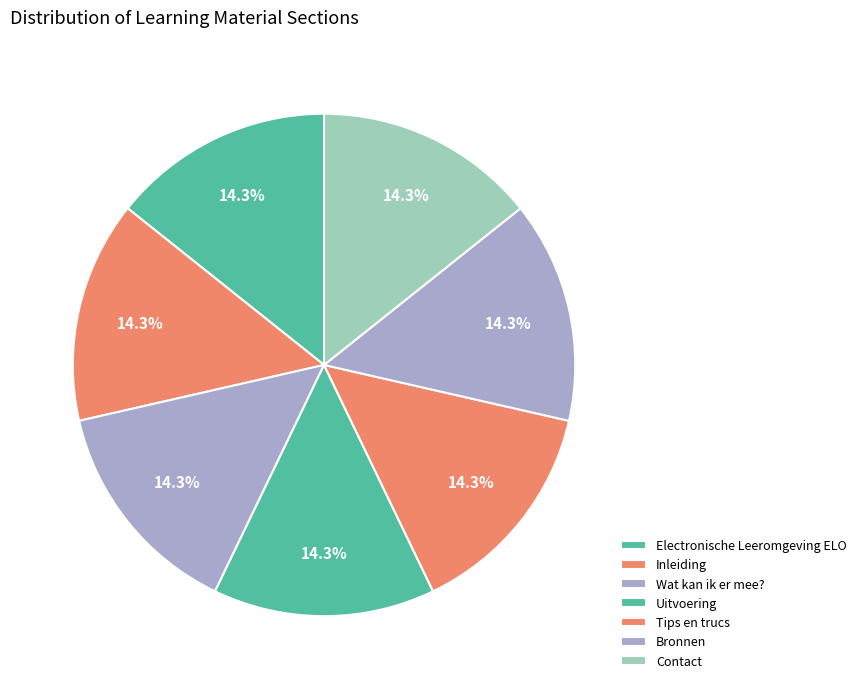

How many segments does this pie chart have?

7